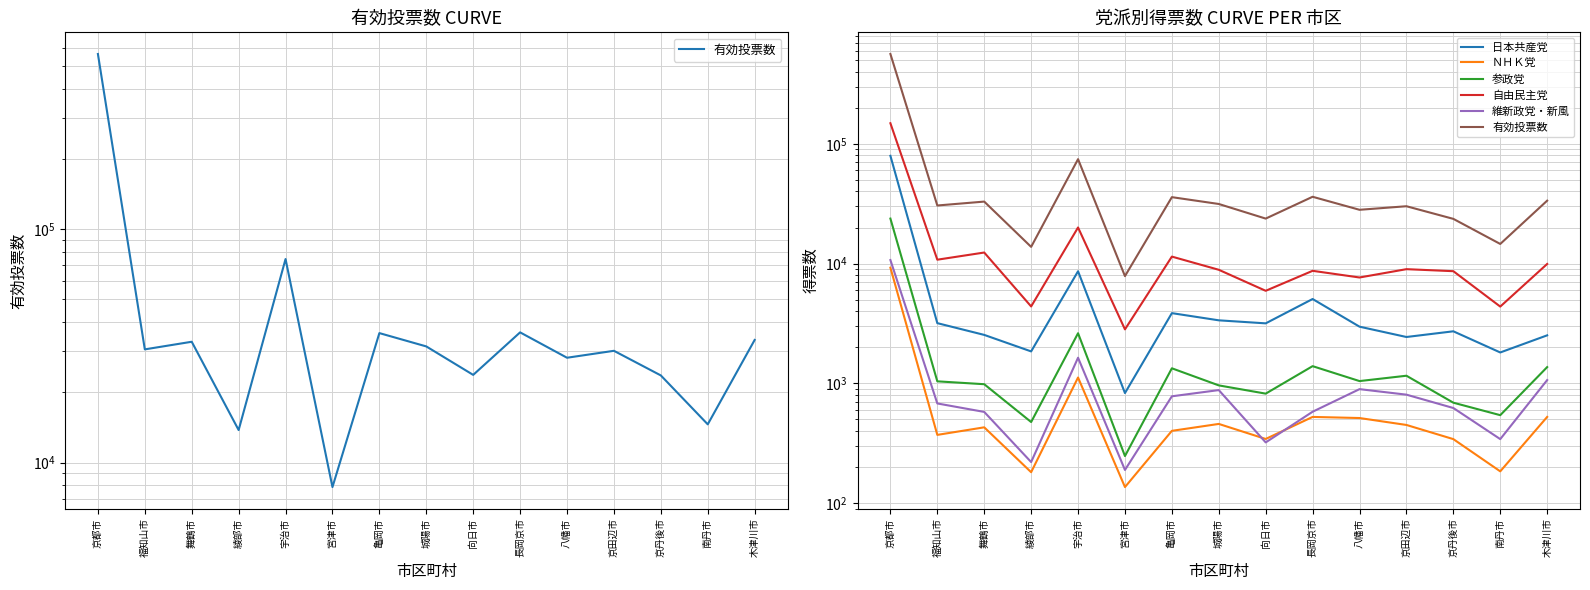

Is the value of 参政党 at 宮津市 greater than the value of 維新政党・新風 at 舞鶴市?

No